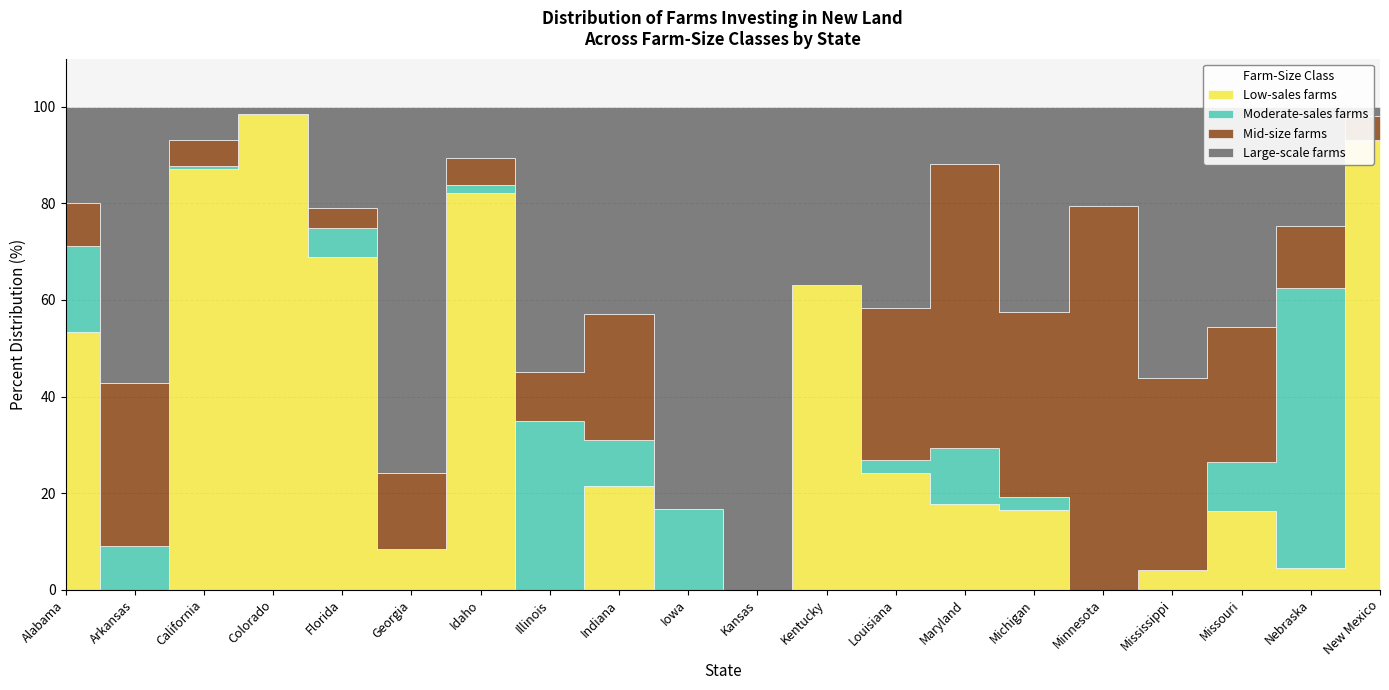

True or false: Low-sales farms has a value of 28.7 at Michigan.

False